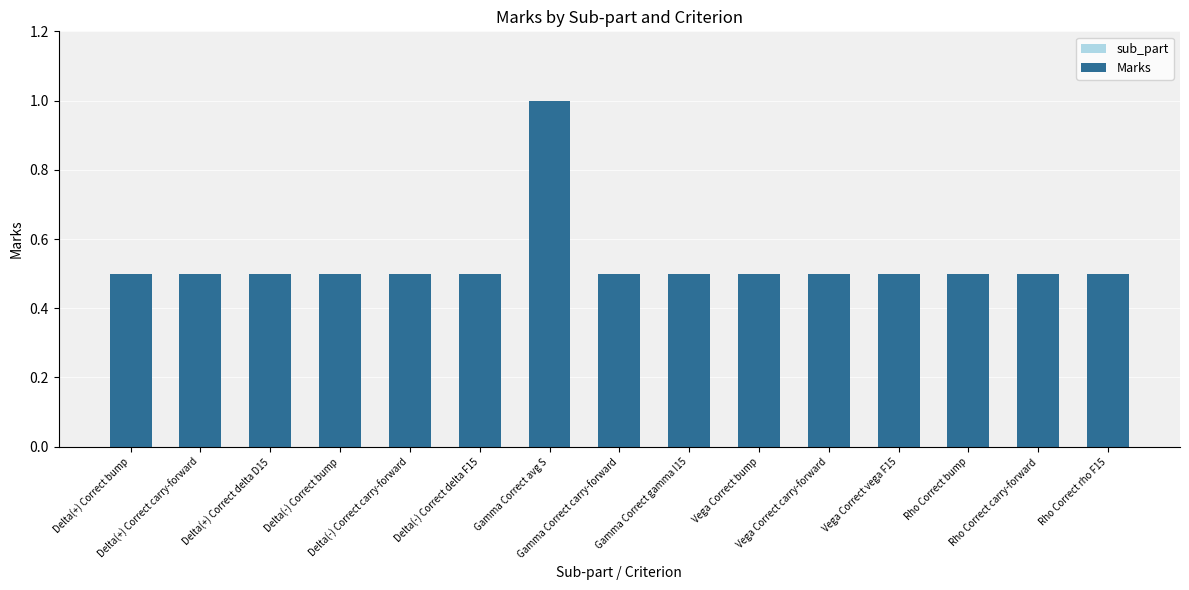

What is the value of the 10th bar from the left?

0.5